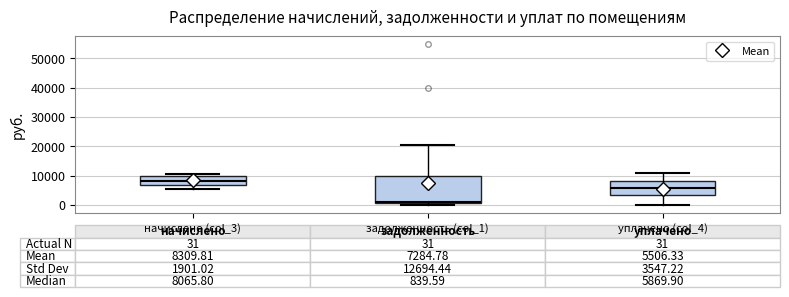

Which box is the tallest, from its lower edge to its upper edge?

задолженность (col_1)